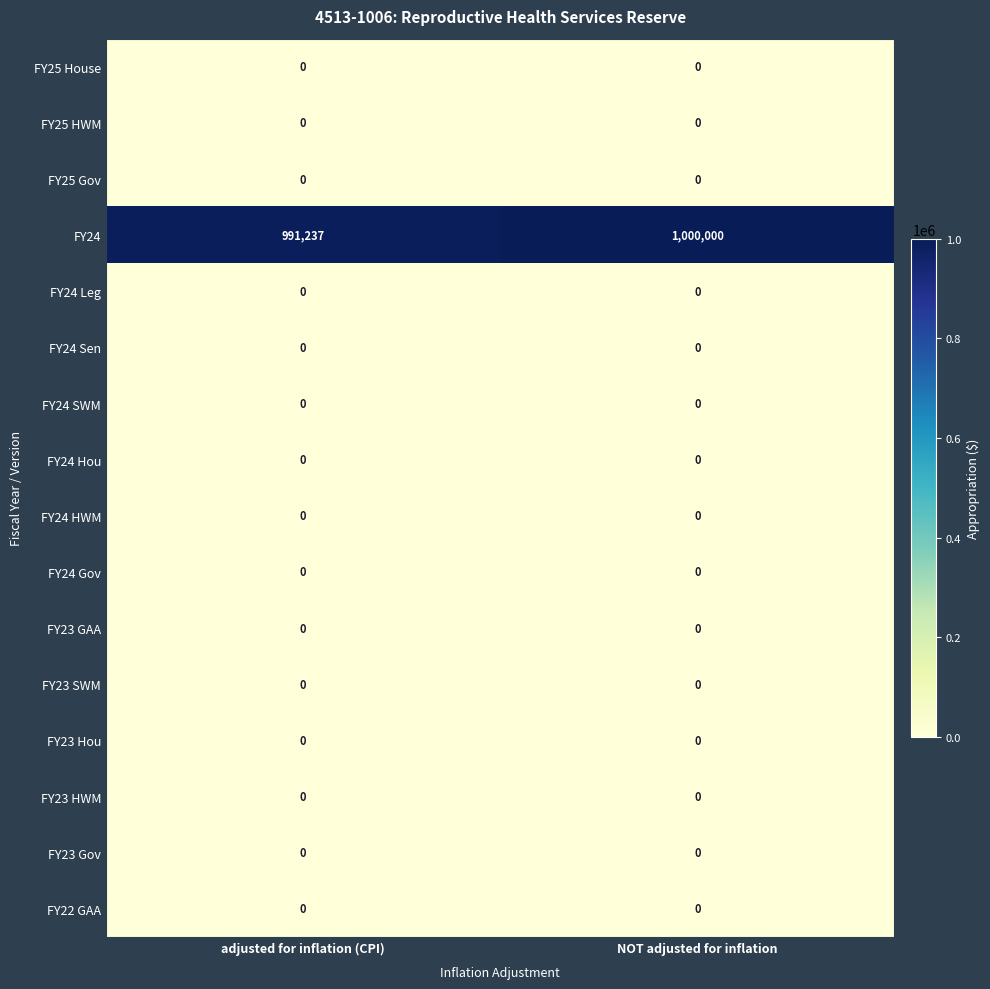

Between adjusted for inflation (CPI) and NOT adjusted for inflation, which series saw the biggest shift?

FY24